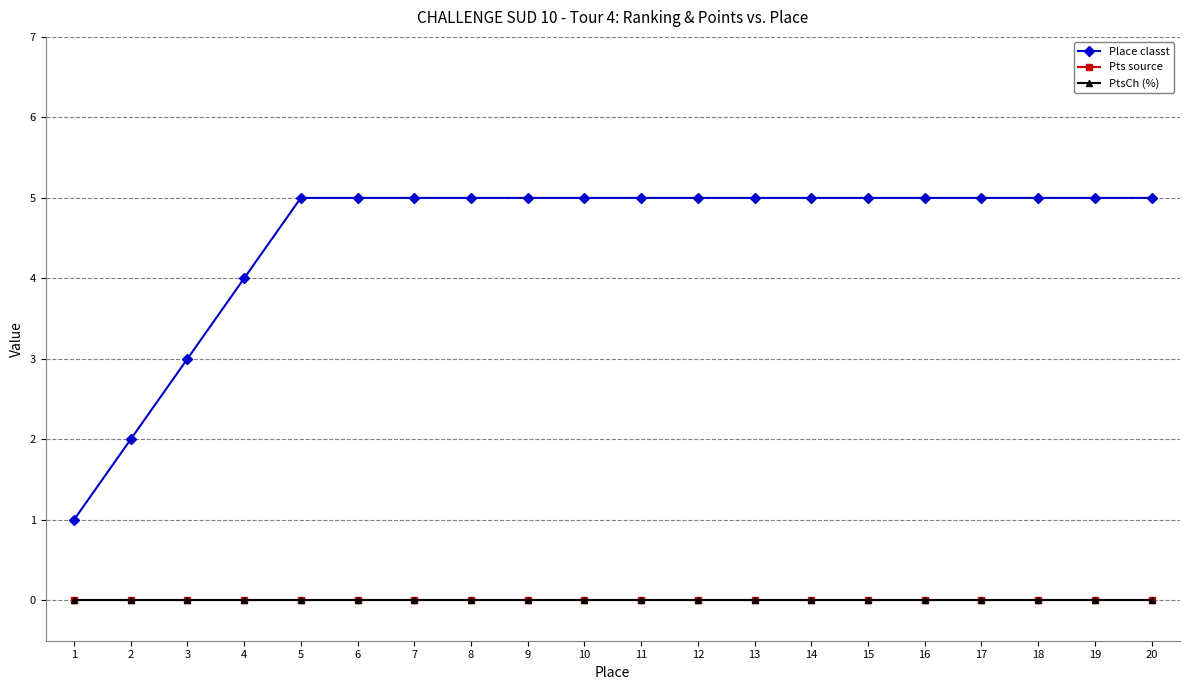

Does the chart have visible grid lines?

Yes